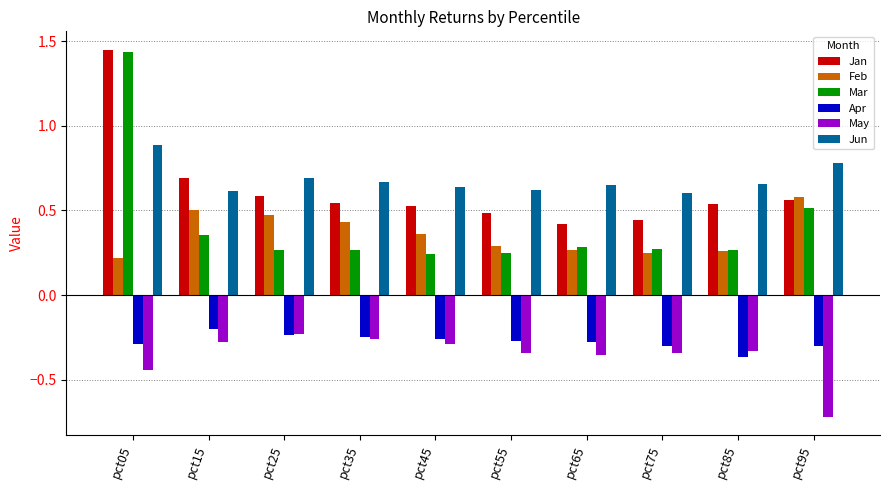

What is the sum of the May values at pct55 and pct95?

-1.1